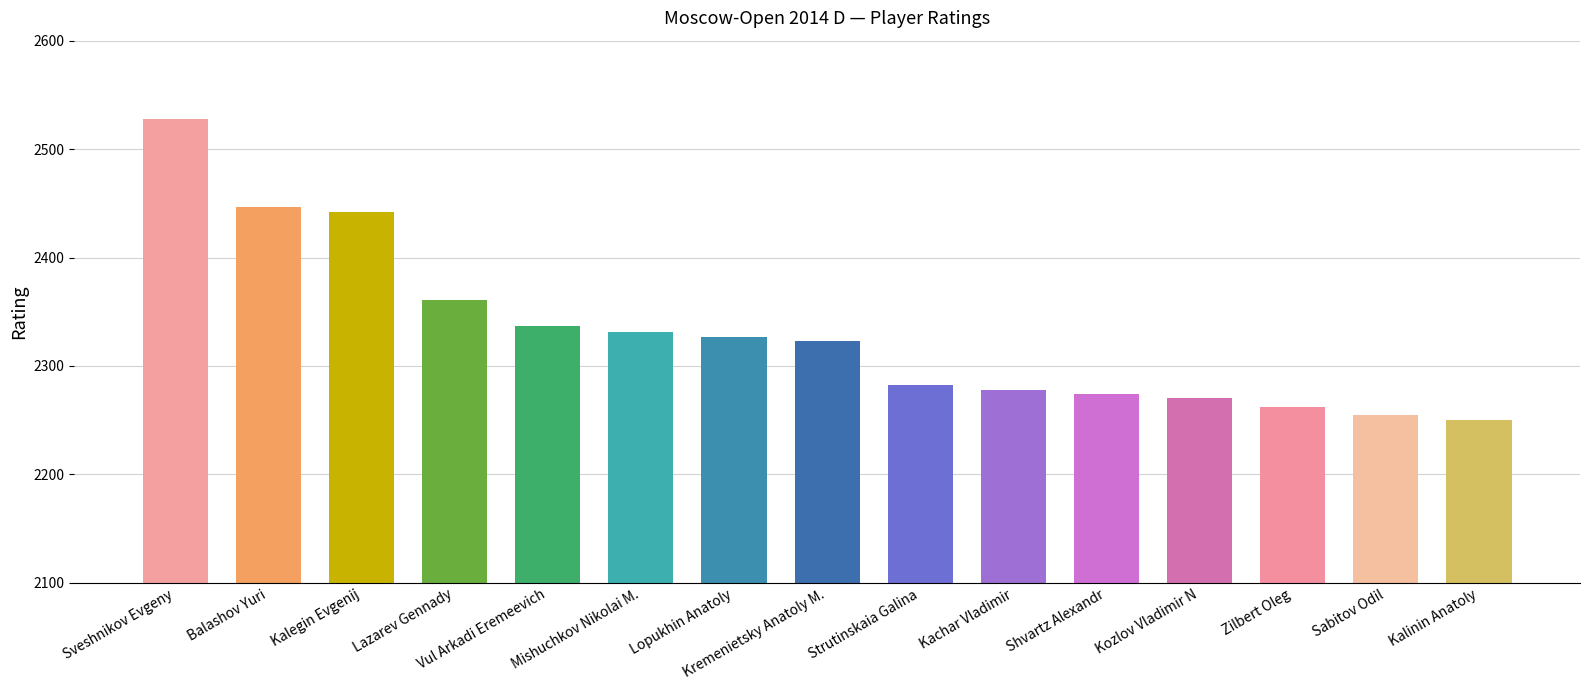

How many bars are there in total?

15